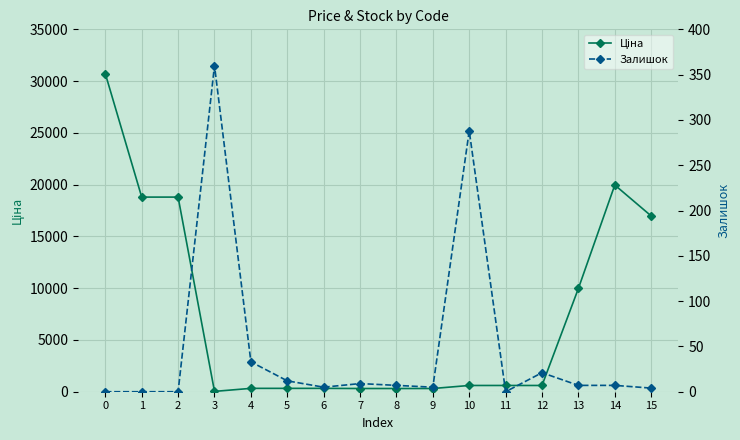

What is the difference between the maximum and minimum values in the Залишок series?

360.0